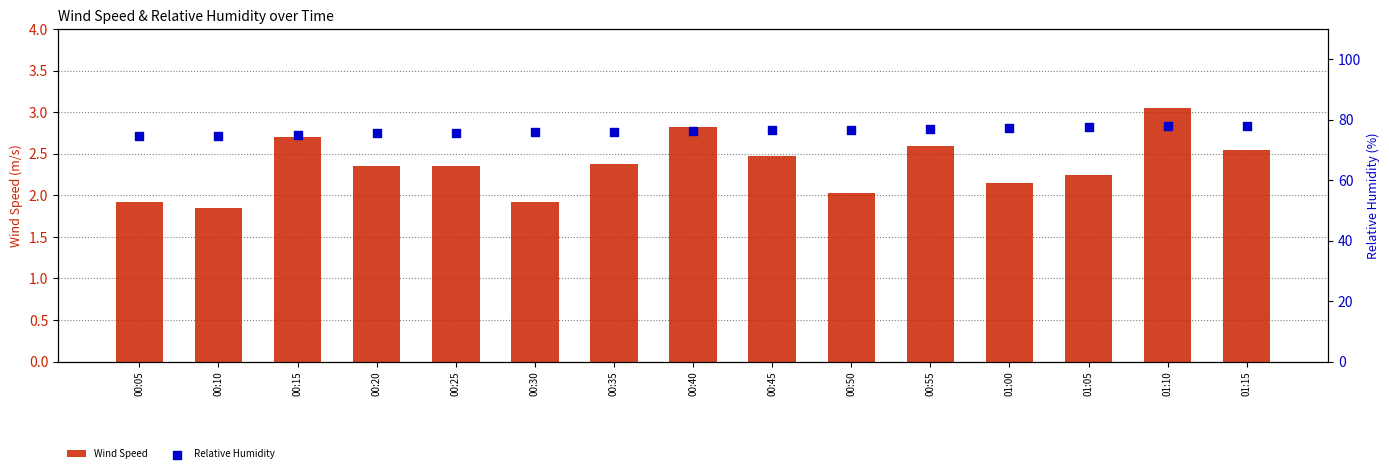

At how many categories does at least one series exceed 30?

15